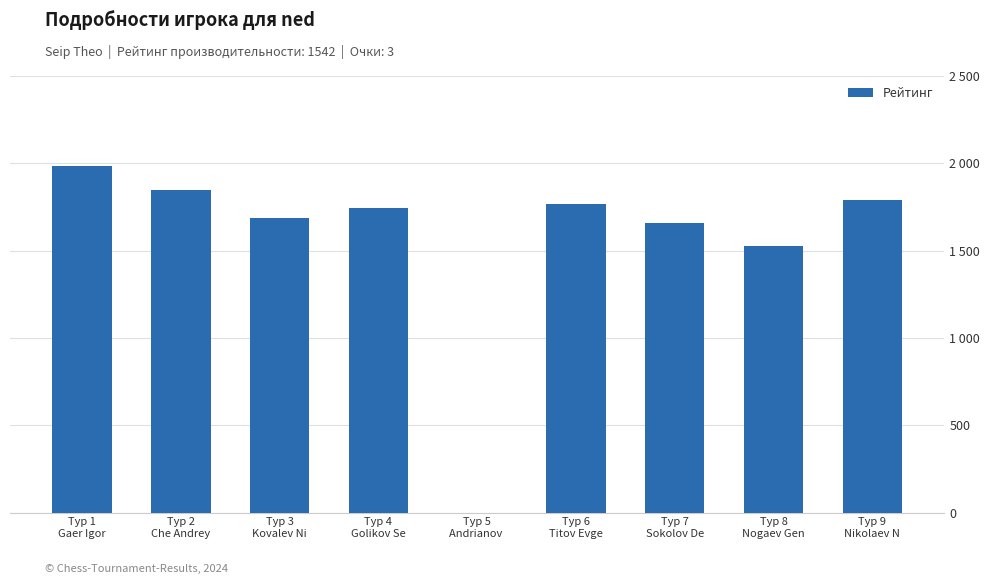

At which label is the value closest to 993?

Тур 8
Nogaev Gen